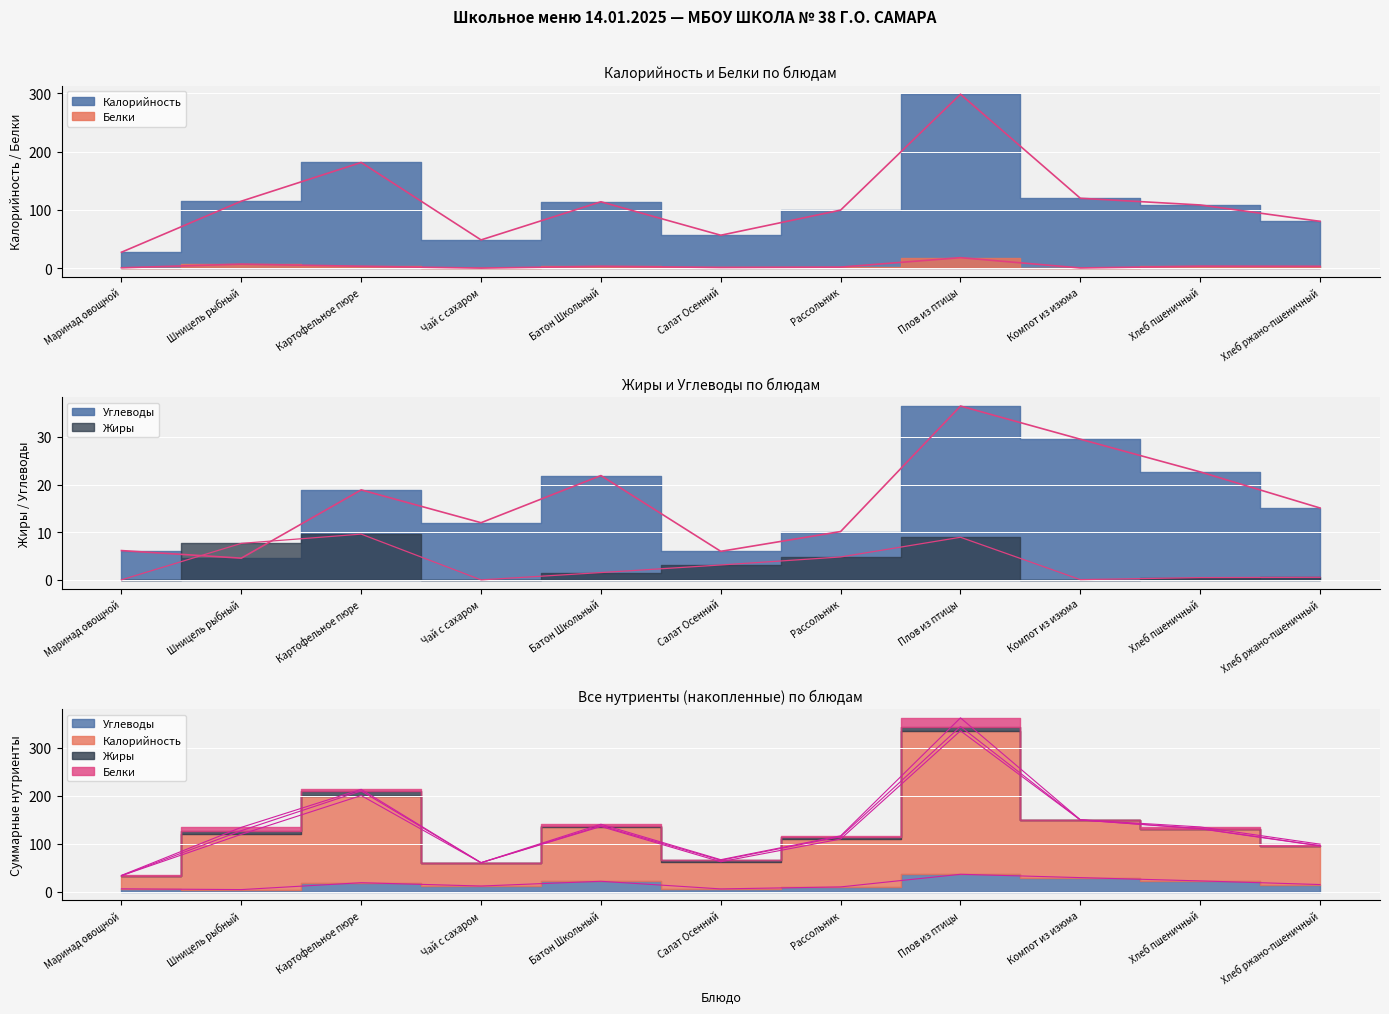

Reading left to right, extract all data points from this chart.

Калорийность: Маринад овощной=27.4	Шницель рыбный=115.0	Картофельное пюре=181.5	Чай с сахаром=48.5	Батон Школьный=114.0	Салат Осенний=56.5	Рассольник=99.7	Плов из птицы=298.7	Компот из изюма=120.0	Хлеб пшеничный=108.5	Хлеб ржано-пшеничный=80.4
Белки: Маринад овощной=0.6	Шницель рыбный=6.9	Картофельное пюре=3.2	Чай с сахаром=0.1	Батон Школьный=3.2	Салат Осенний=1.2	Рассольник=1.8	Плов из птицы=18.0	Компот из изюма=0.3	Хлеб пшеничный=3.4	Хлеб ржано-пшеничный=3.1
Жиры: Маринад овощной=0.0	Шницель рыбный=7.7	Картофельное пюре=9.6	Чай с сахаром=0.0	Батон Школьный=1.6	Салат Осенний=3.1	Рассольник=4.8	Плов из птицы=8.9	Компот из изюма=0.1	Хлеб пшеничный=0.5	Хлеб ржано-пшеничный=0.6
Углеводы: Маринад овощной=6.2	Шницель рыбный=4.6	Картофельное пюре=18.9	Чай с сахаром=12.0	Батон Школьный=21.9	Салат Осенний=6.0	Рассольник=10.2	Плов из птицы=36.5	Компот из изюма=29.5	Хлеб пшеничный=22.6	Хлеб ржано-пшеничный=15.1